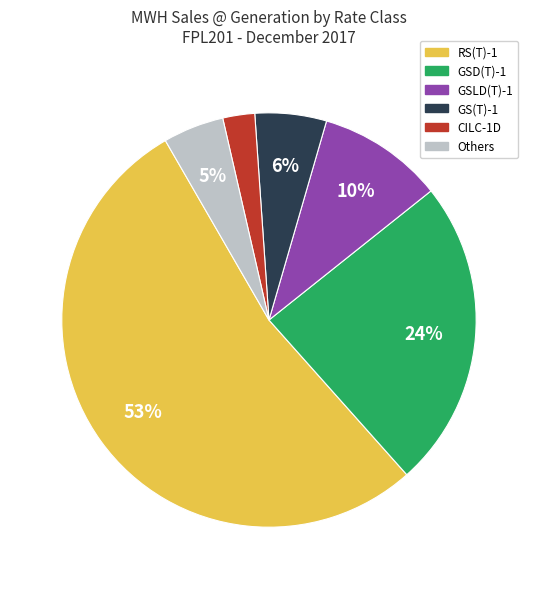

Is there a majority slice in this chart?

Yes